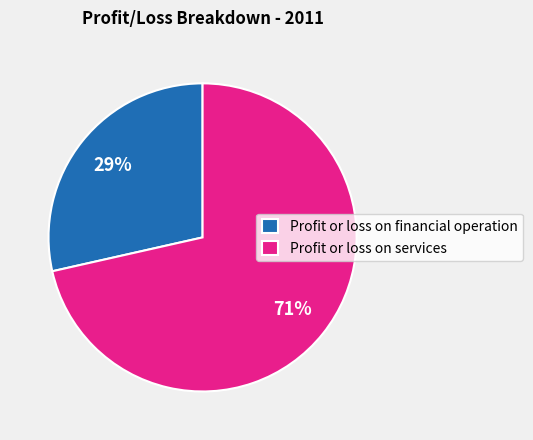

Does any single category account for the majority?

Yes